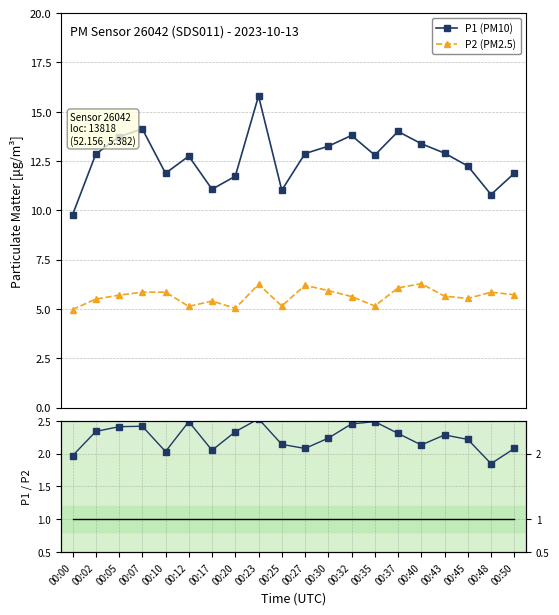

What value does the P1 (PM10) series have at 00:48?

10.8